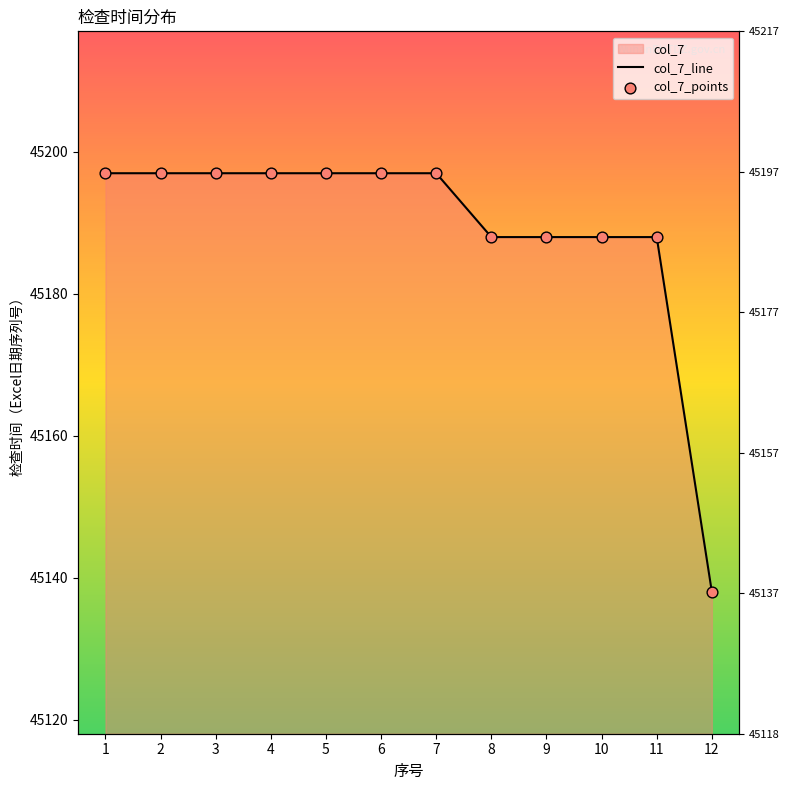

Is the value of col_7_points at 9 greater than the value of col_7_line at 12?

Yes